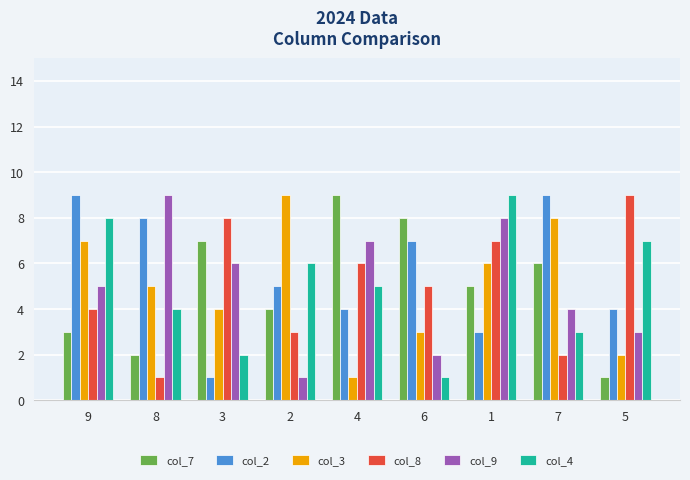

What is the sum of all col_9 values?

45